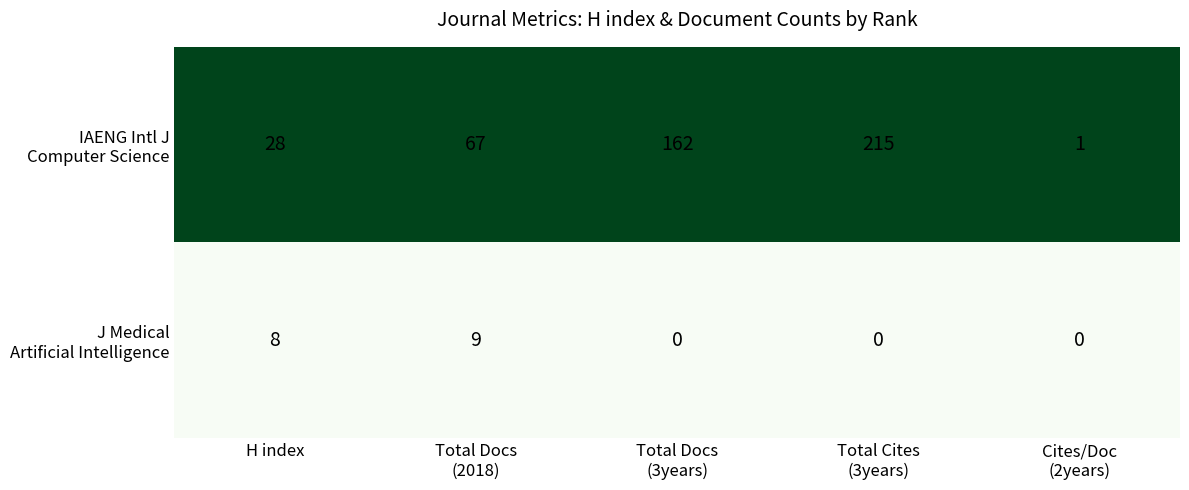

At how many categories does at least one series exceed 3?

4